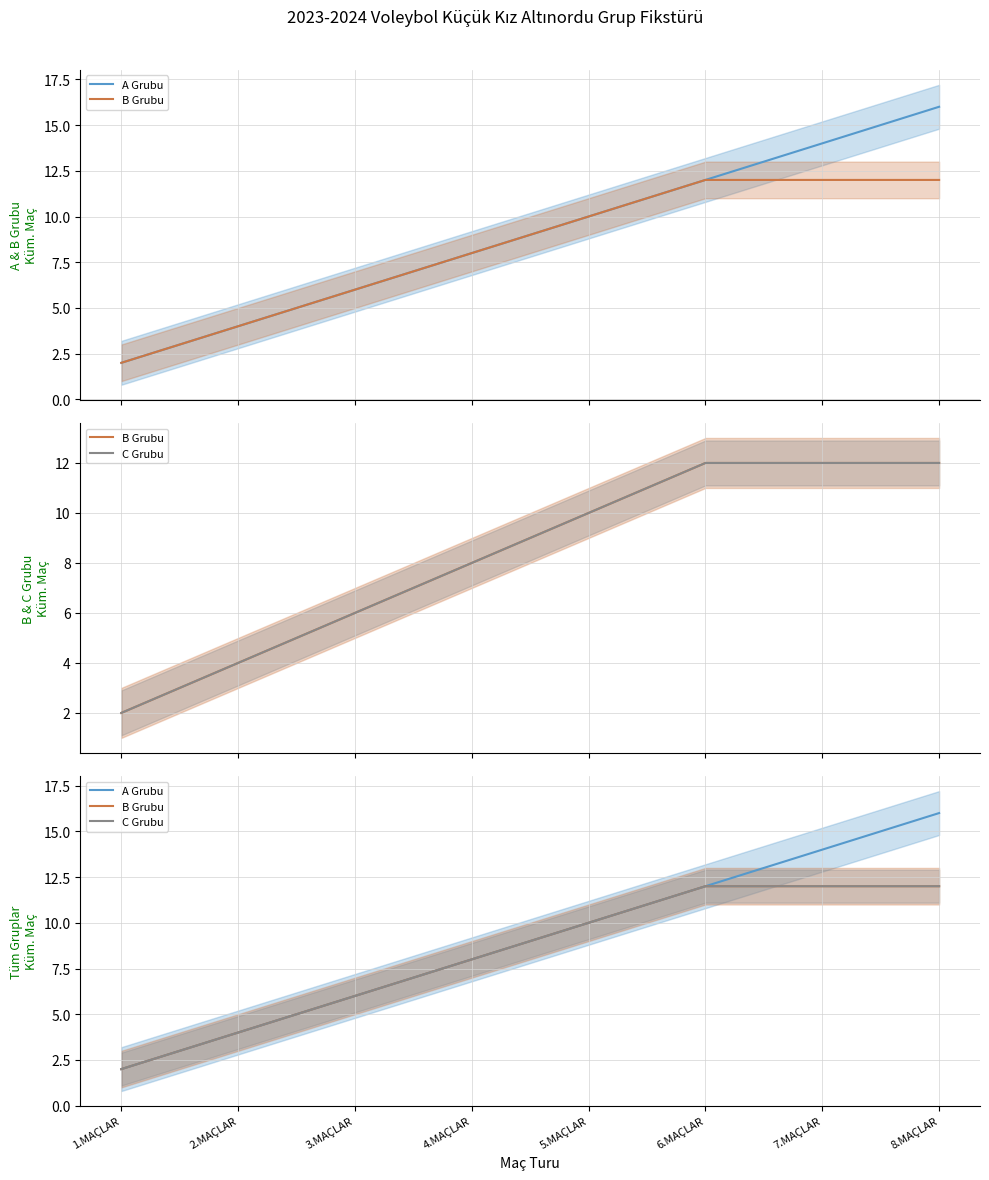

How many B Grubu values are between 6 and 12?

6